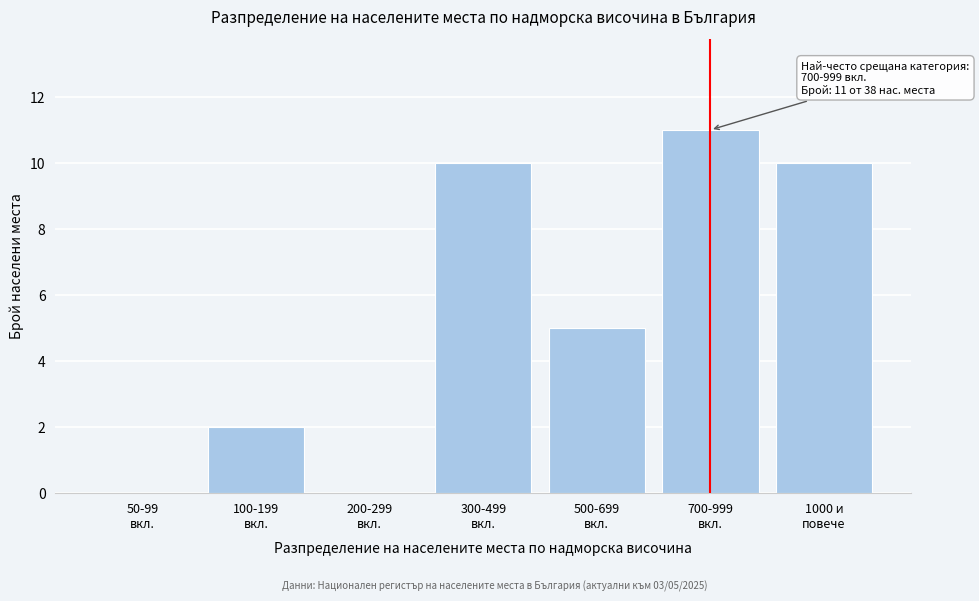

What is the sum of all values?

38